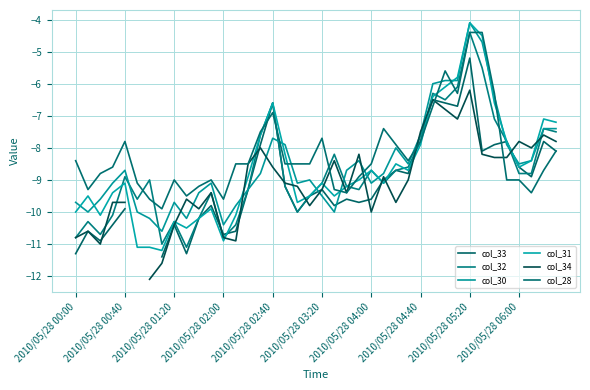

Rank the series at 2010/05/28 06:00 from lowest to highest value.

col_28, col_32, col_33, col_31, col_30, col_34